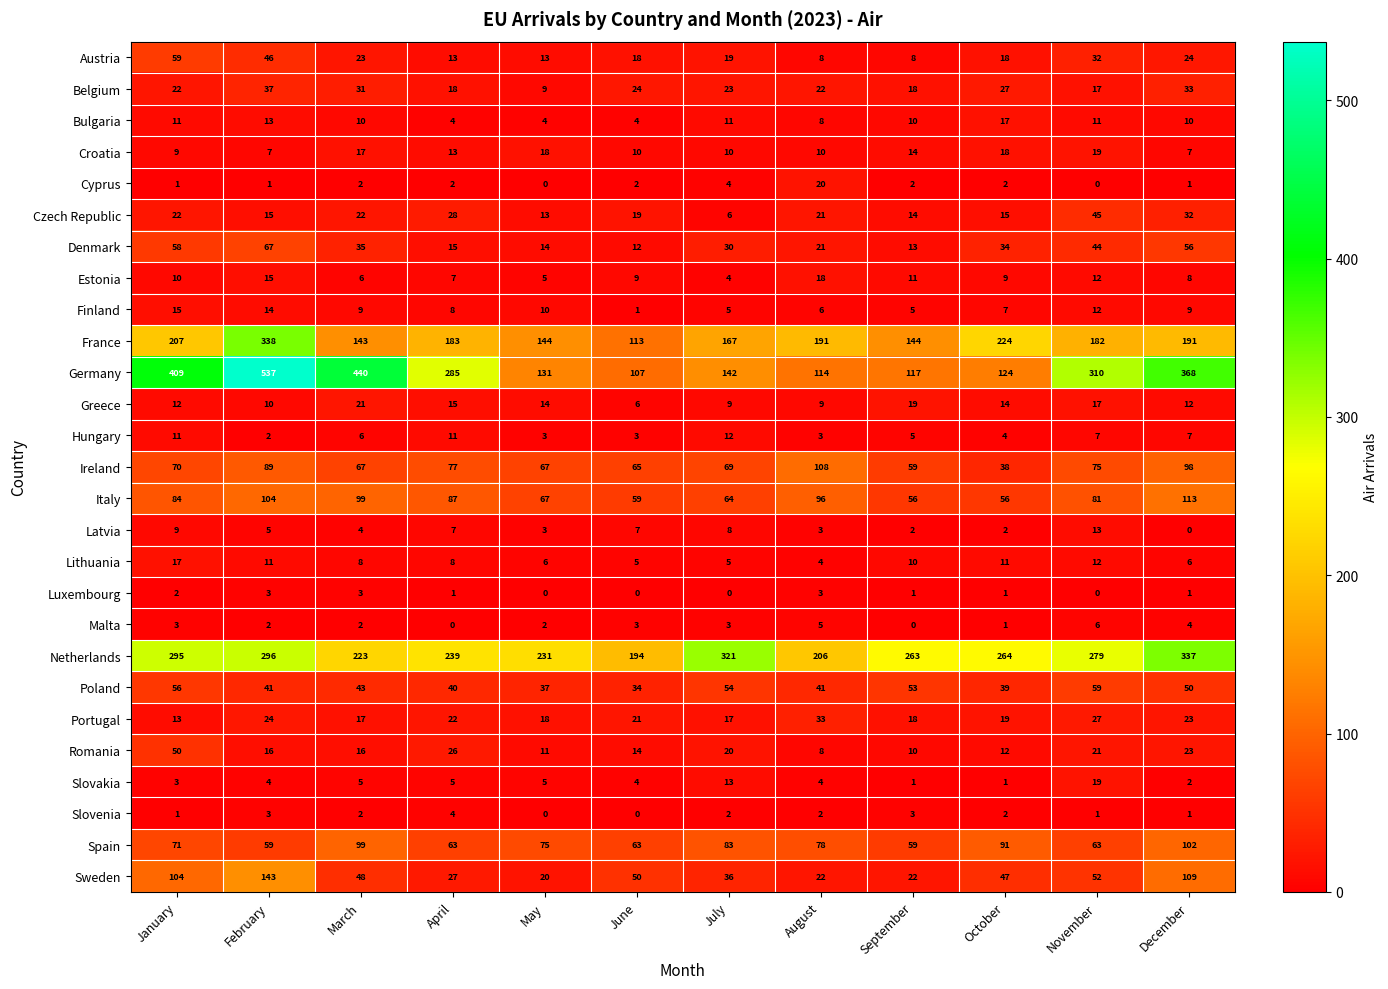

What is the difference between the maximum and second lowest values in the Belgium series?

20